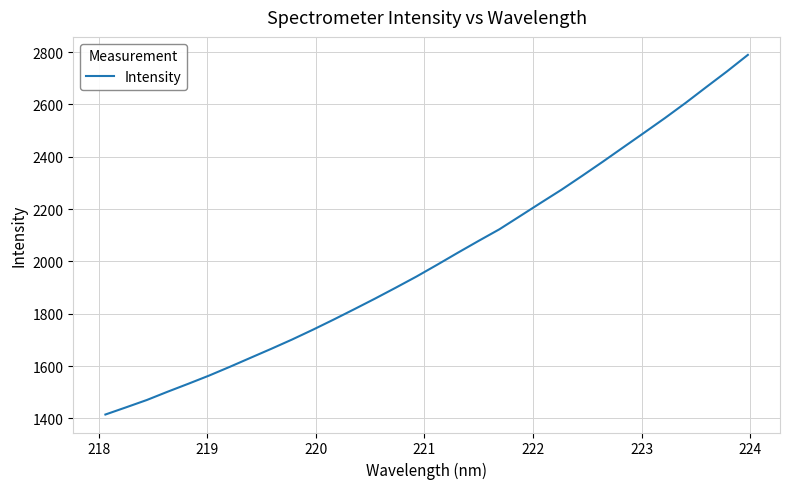

What is the difference between the maximum and minimum values?

1374.1